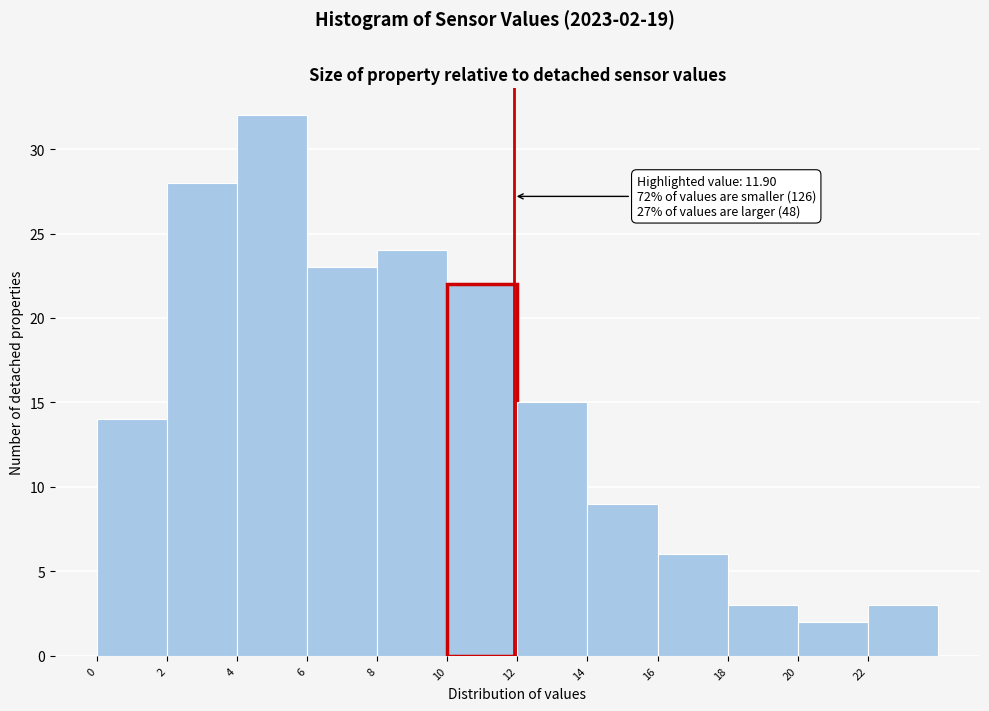

Which range on the x-axis has the tallest bar?

4 to 6